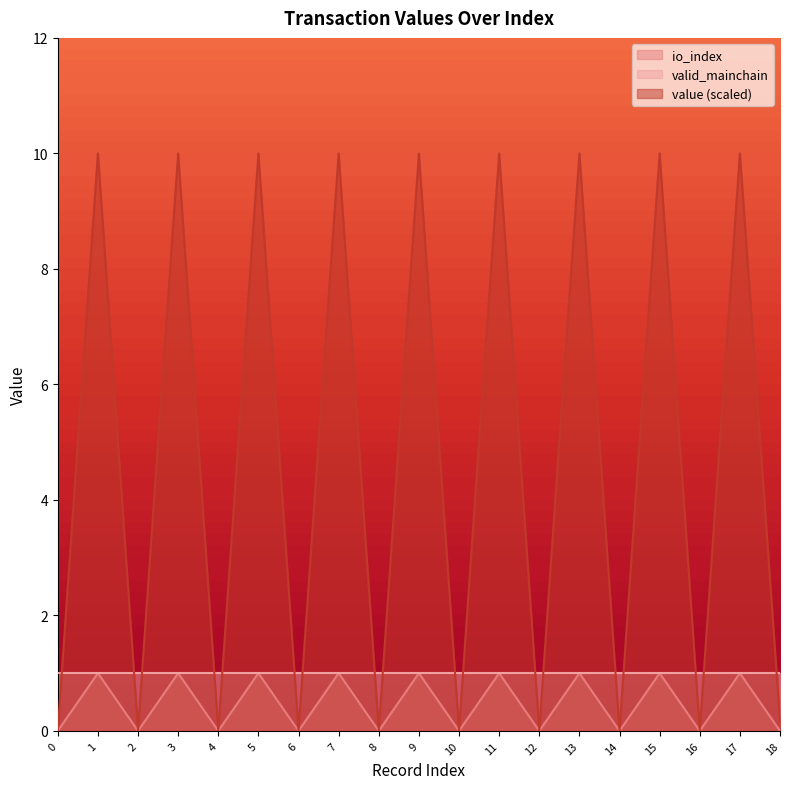

Which has a higher value, 16 or 3?

3